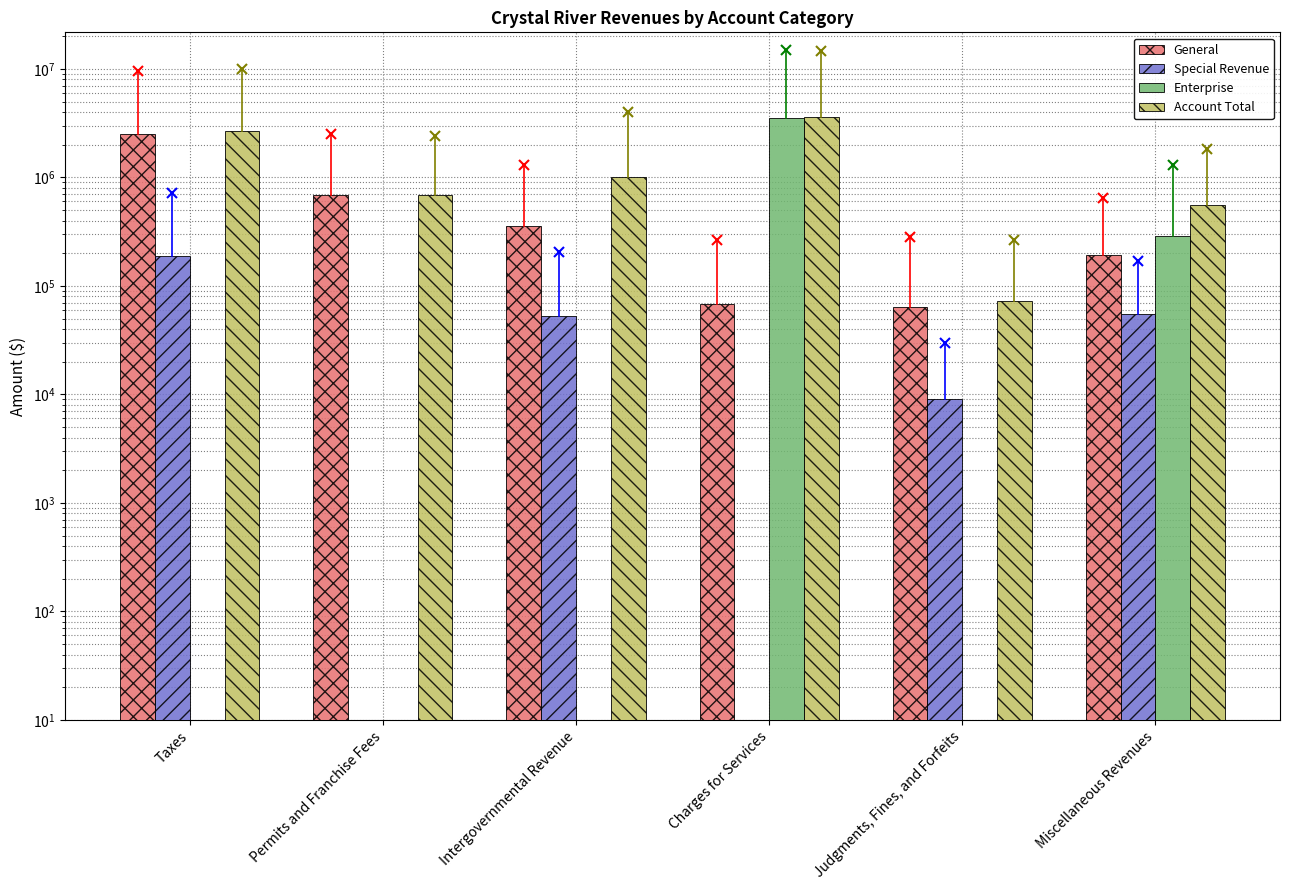

How many values in the Account Total series are below 1005429?

3